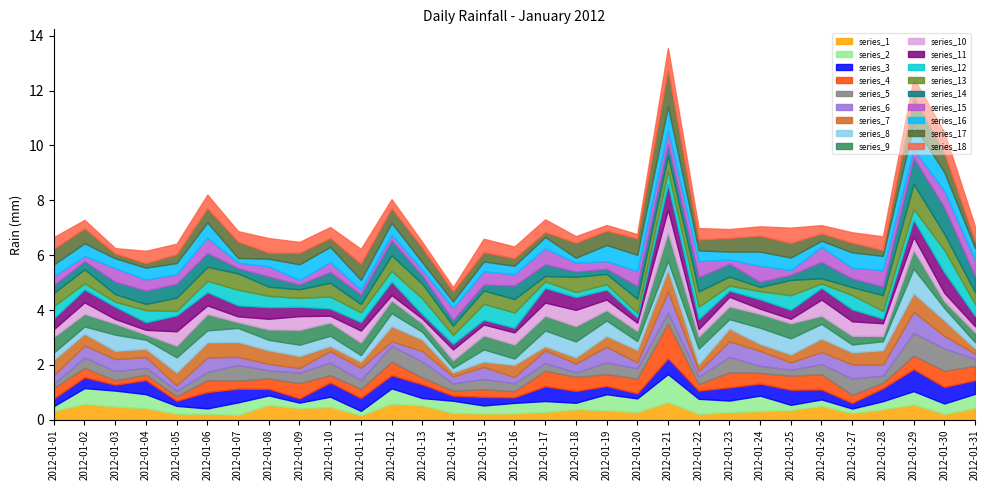

Where is the data nearest to the value 1?

2012-01-30